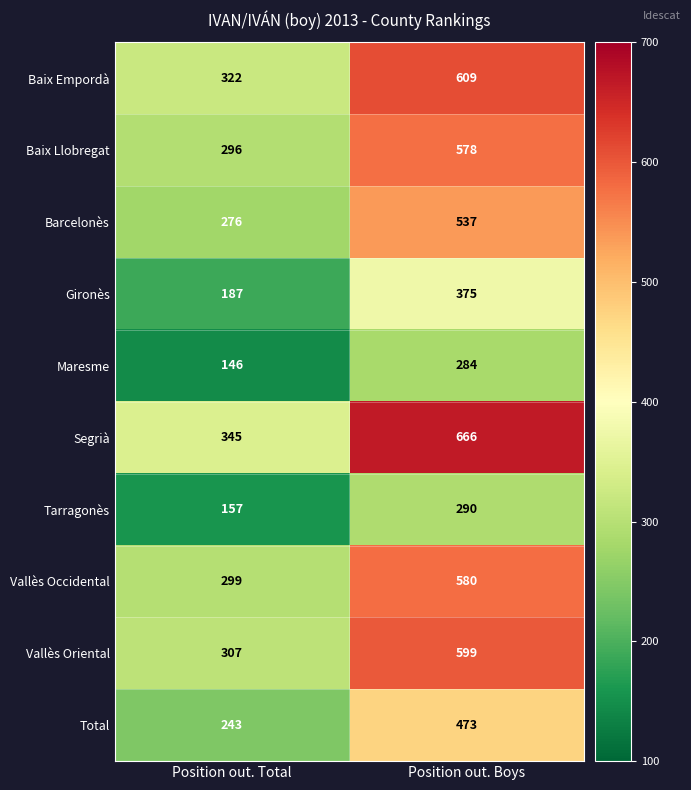

At which label is Tarragonès closest to 223?

Position out. Total